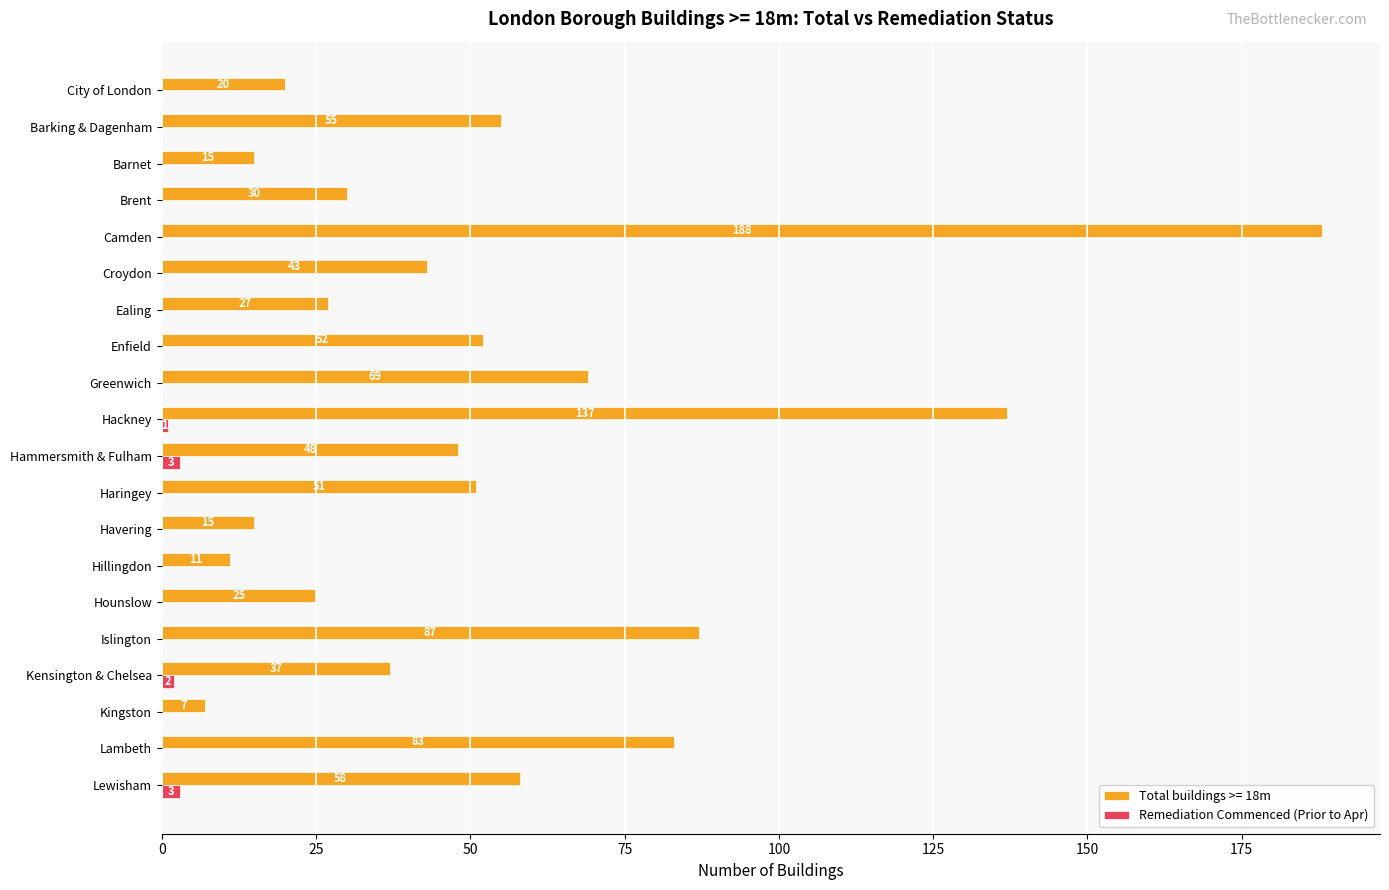

The Total buildings >= 18m series shows 109 at Greenwich. True or false?

False